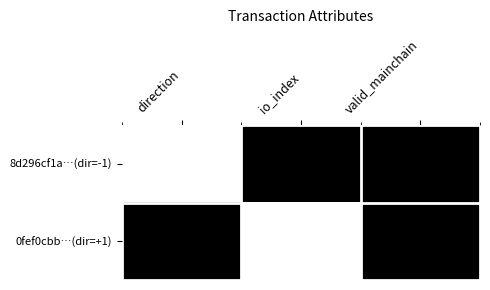

Reading left to right, list all the values displayed in this chart.

8d296cf1a…(dir=-1): direction=0	io_index=1	valid_mainchain=1
0fef0cbb…(dir=+1): direction=1	io_index=0	valid_mainchain=1